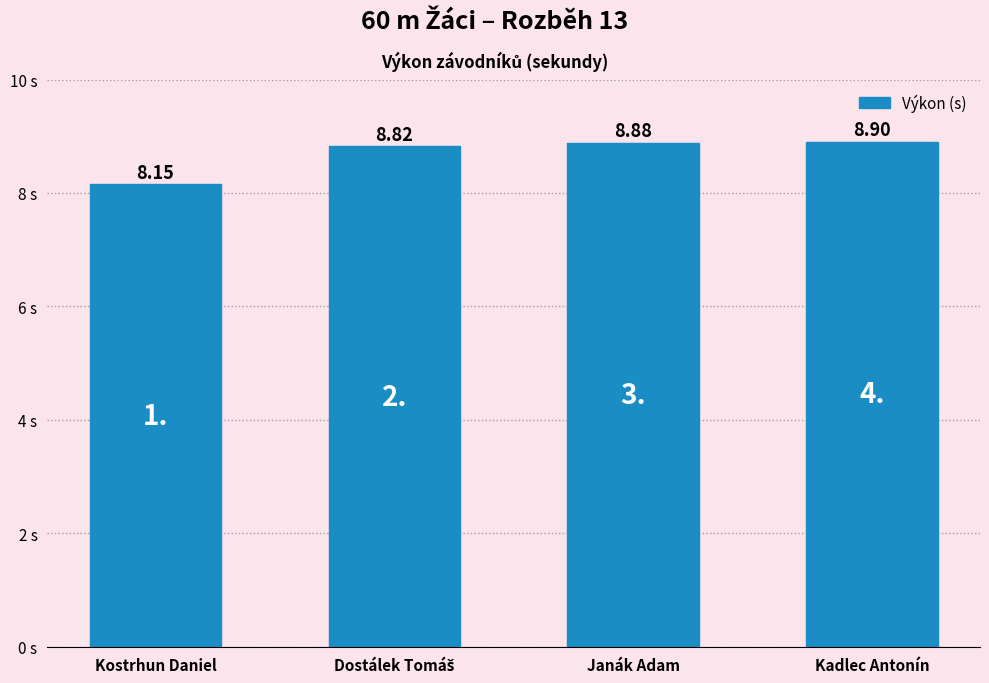

What is the average value?

8.7